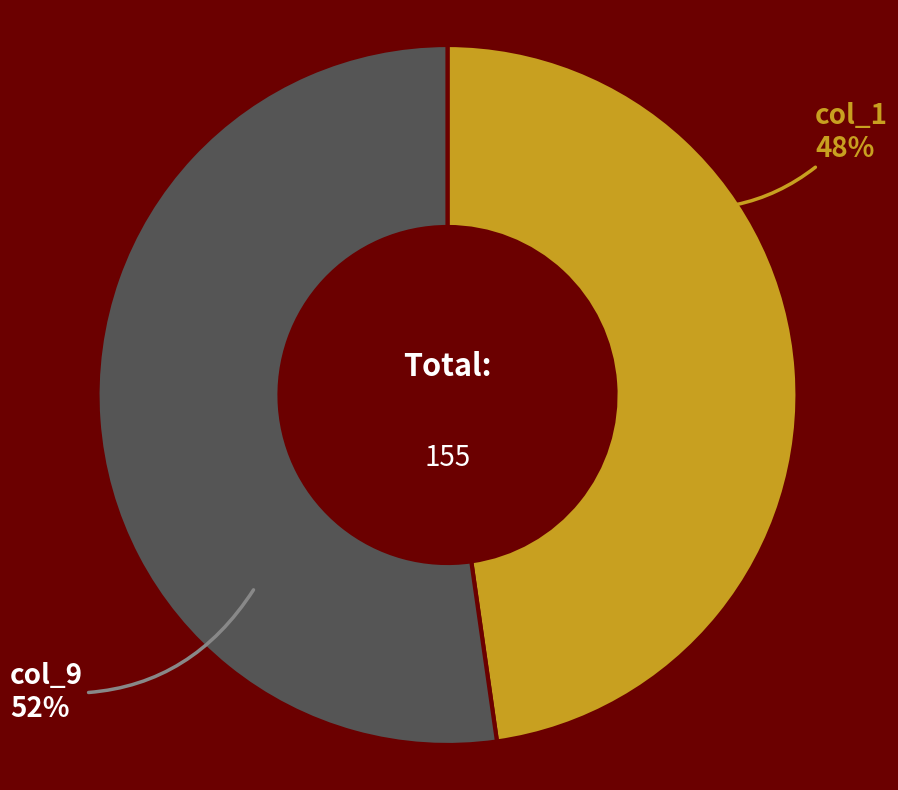

How many segments does this pie chart have?

2